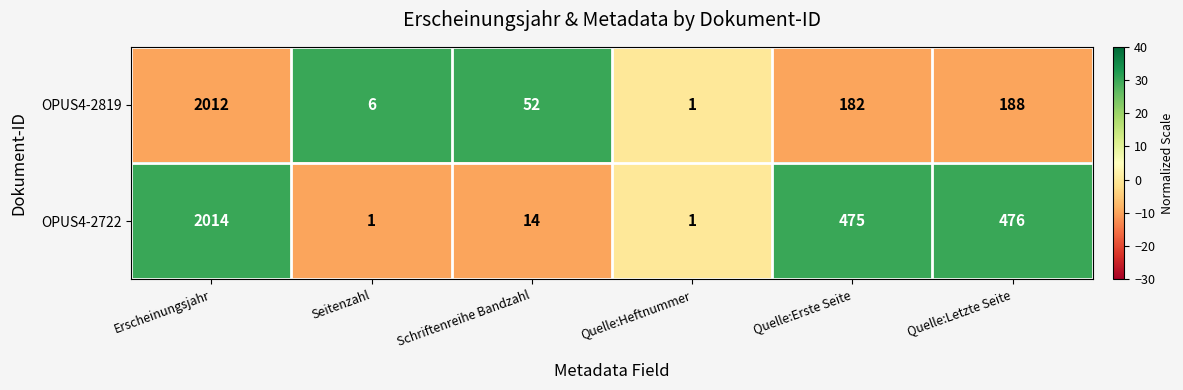

What is the difference between the second highest and second lowest values in the OPUS4-2819 series?

182